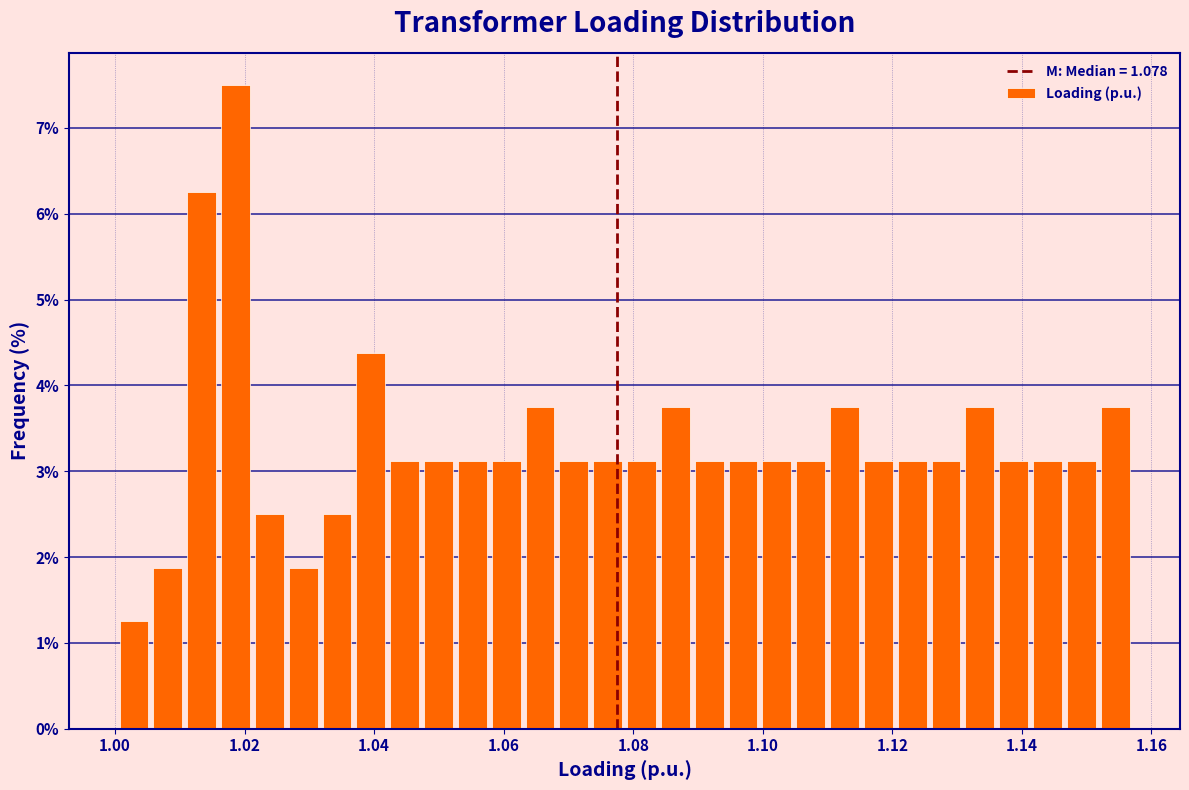

Read against the x-axis, roughly where is the centre of the tallest bar?

1.018